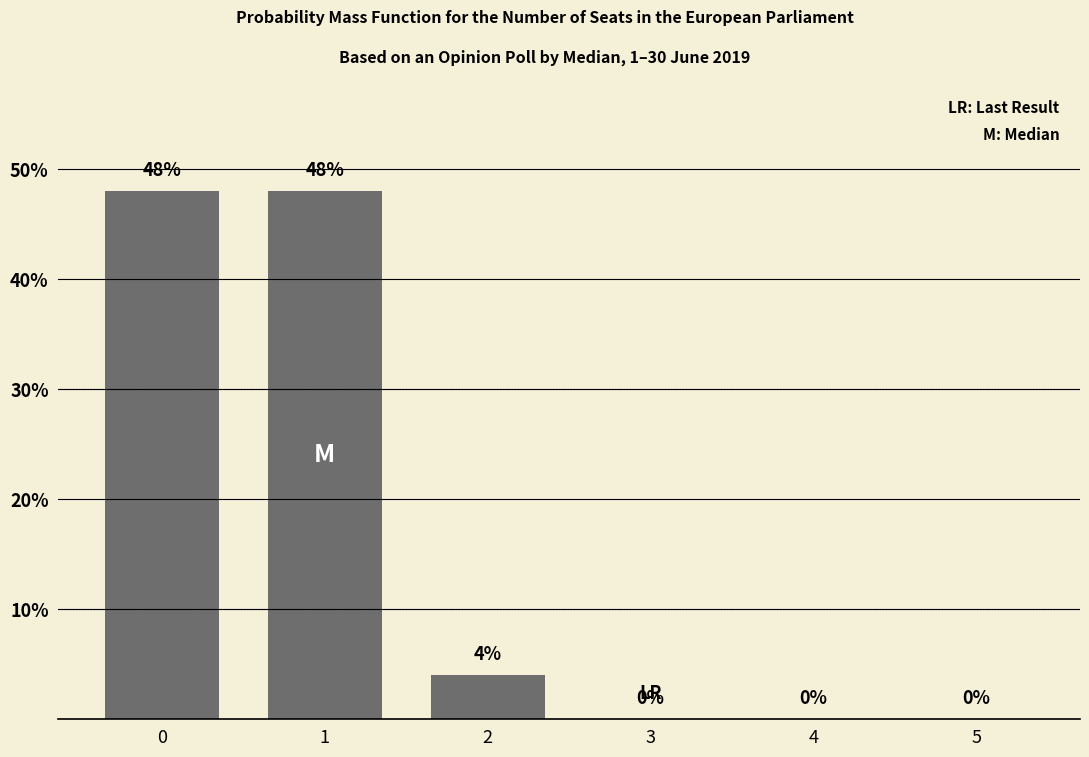

What is the approximate value at 0?

48